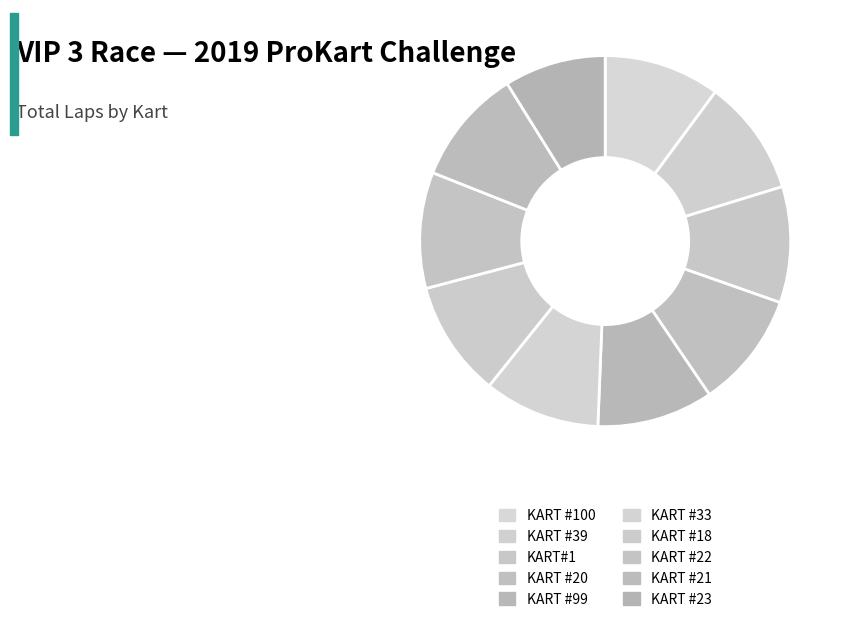

Which slice is the smallest?

KART #23